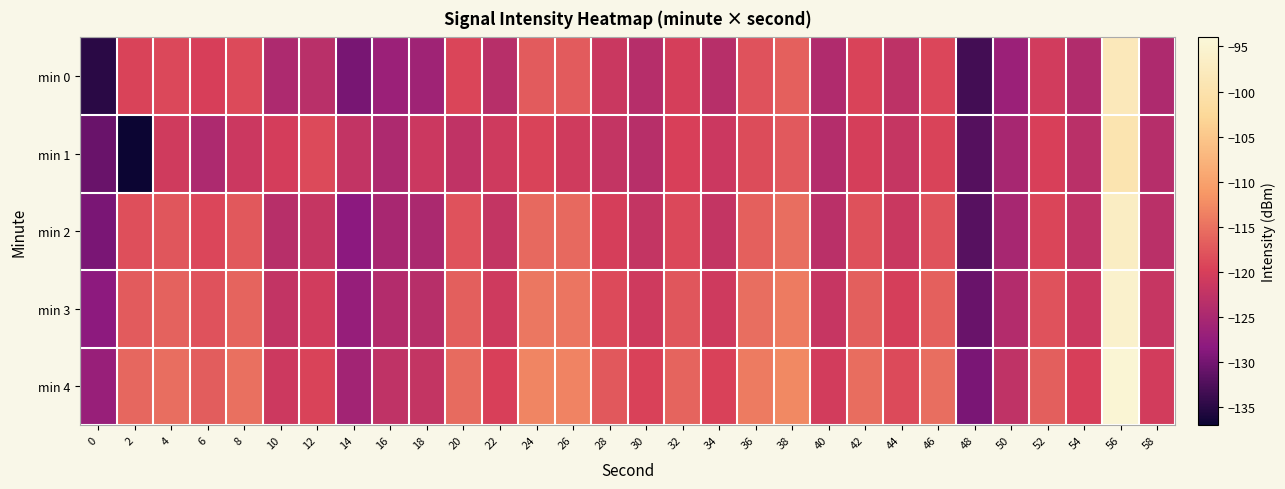

How many distinct data groups are displayed?

5